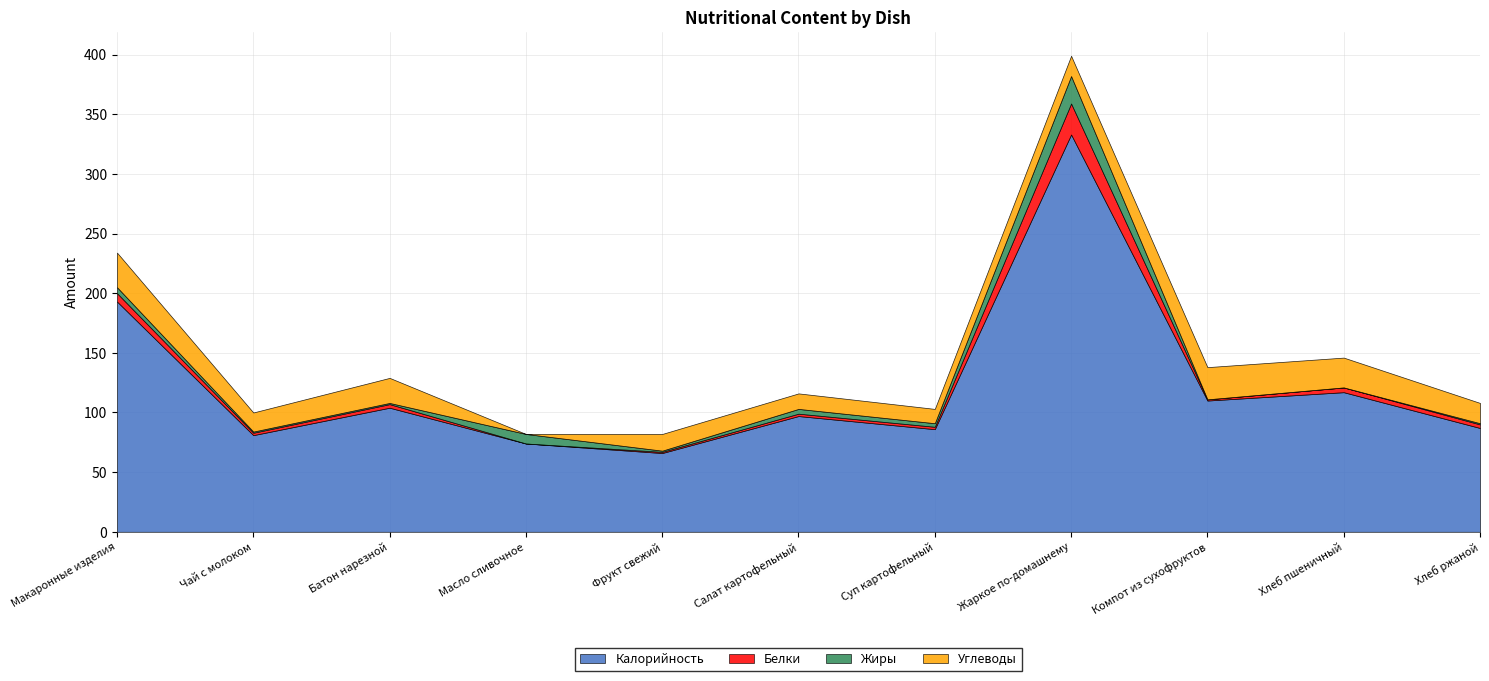

At how many categories does at least one series exceed 45?

11